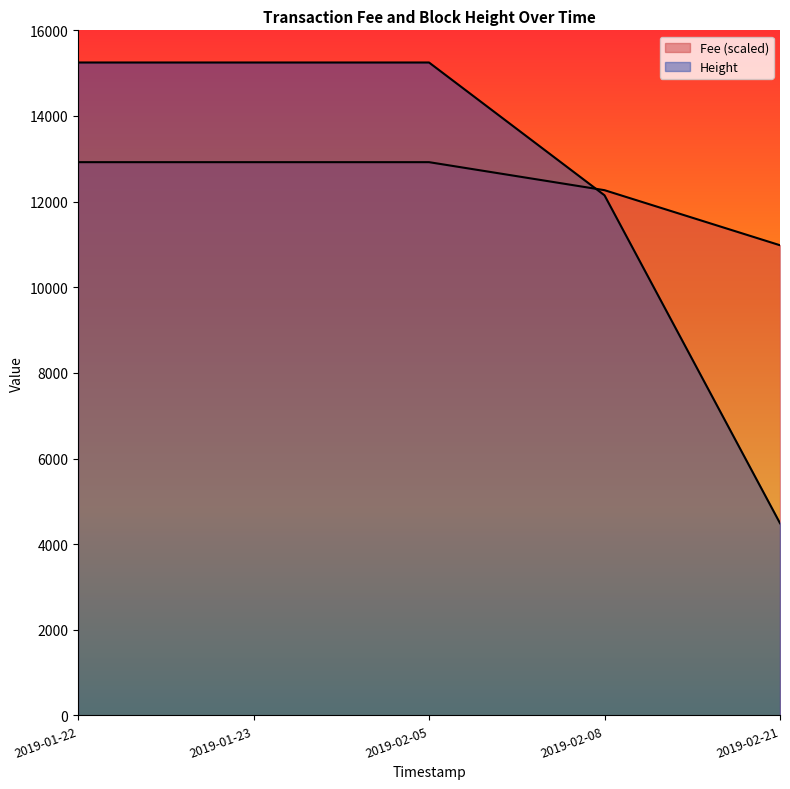

What is the sum of all Fee values?

255.6